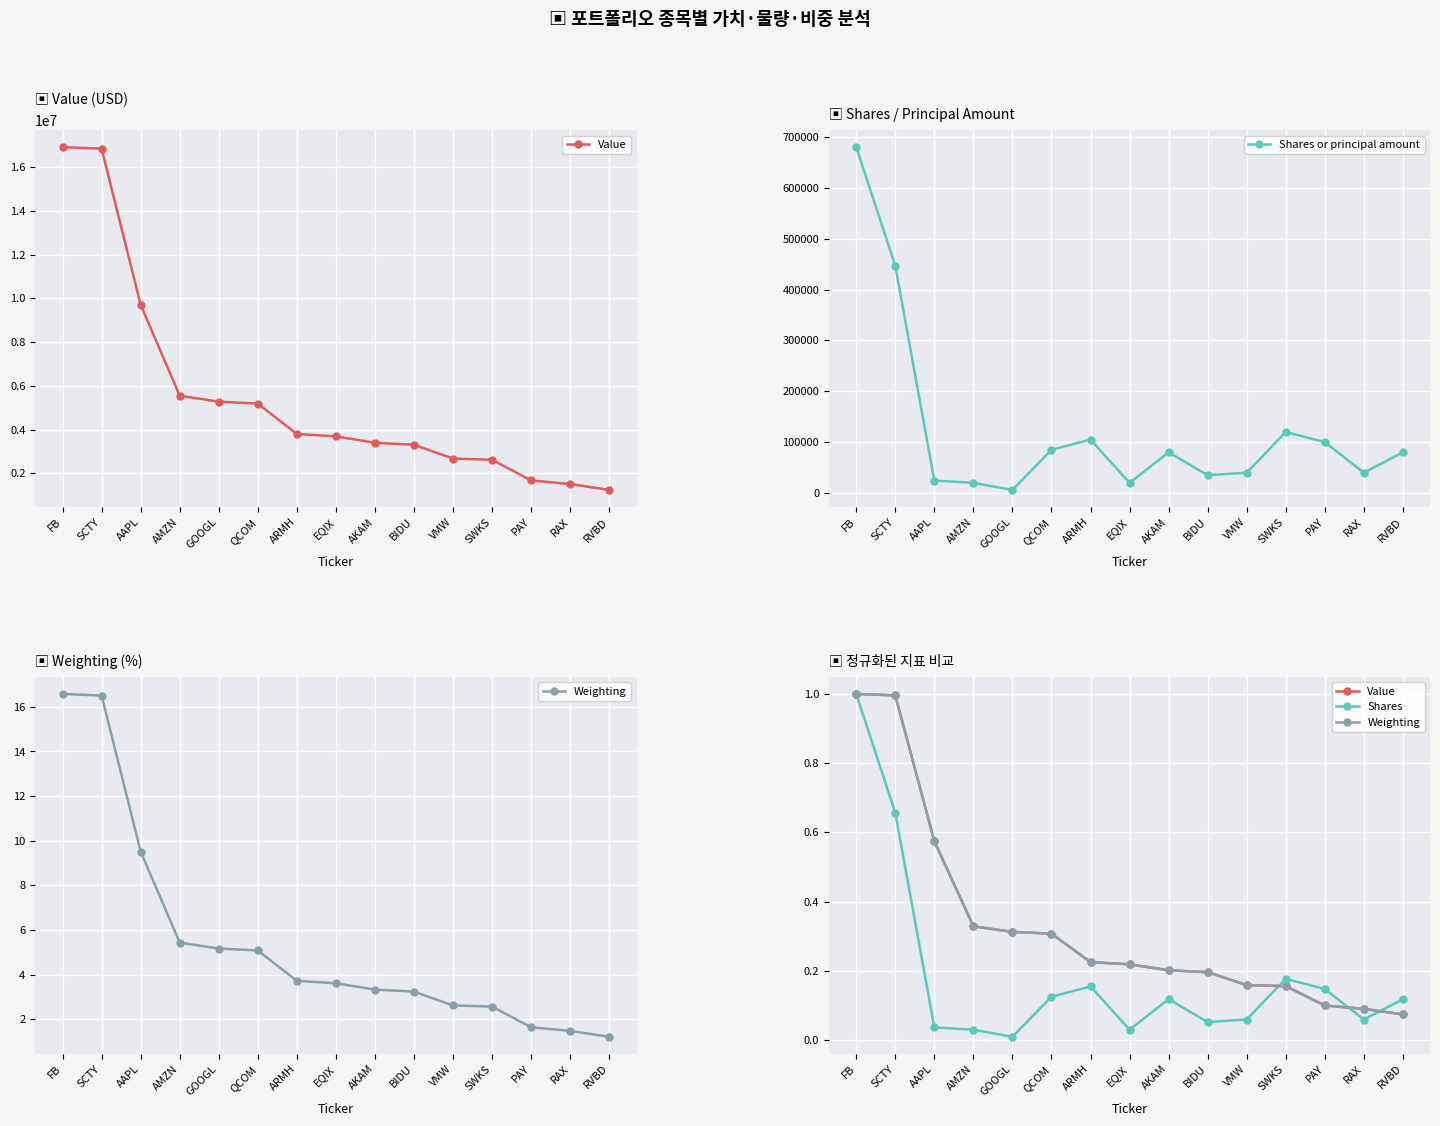

What is the value of the Shares point at the 2nd from the left?

0.7